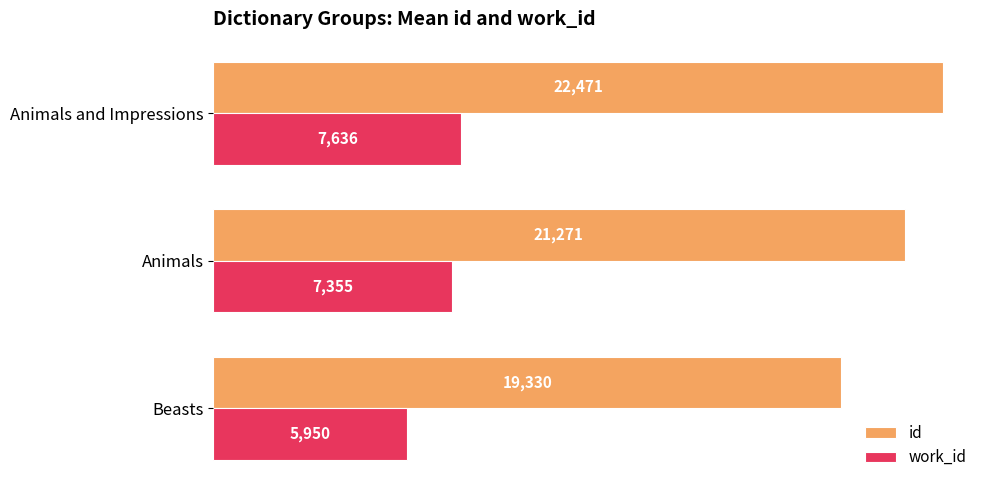

At which label is work_id closest to 6793?

Animals